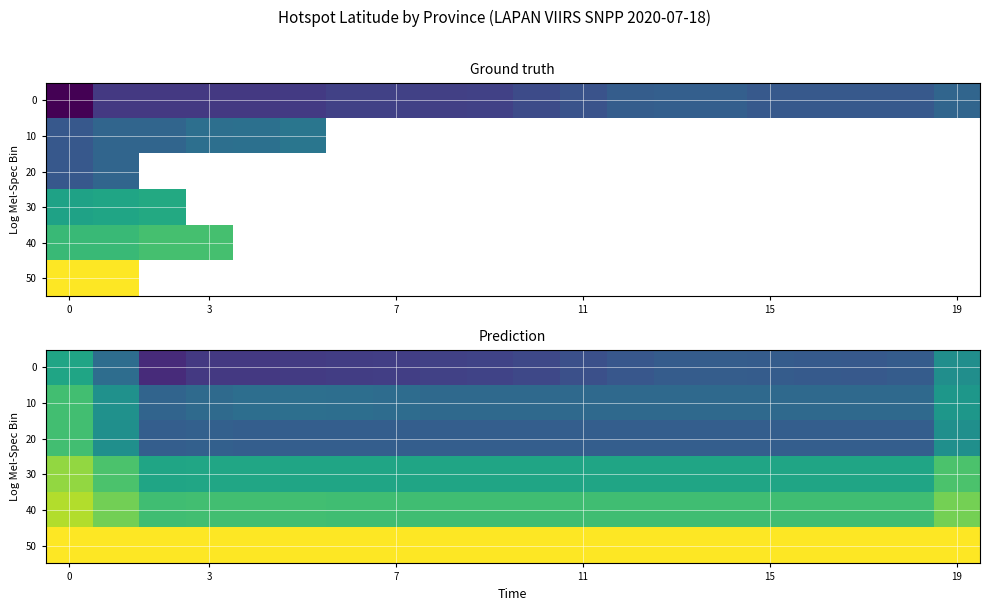

Which series has the largest total across all categories?

50